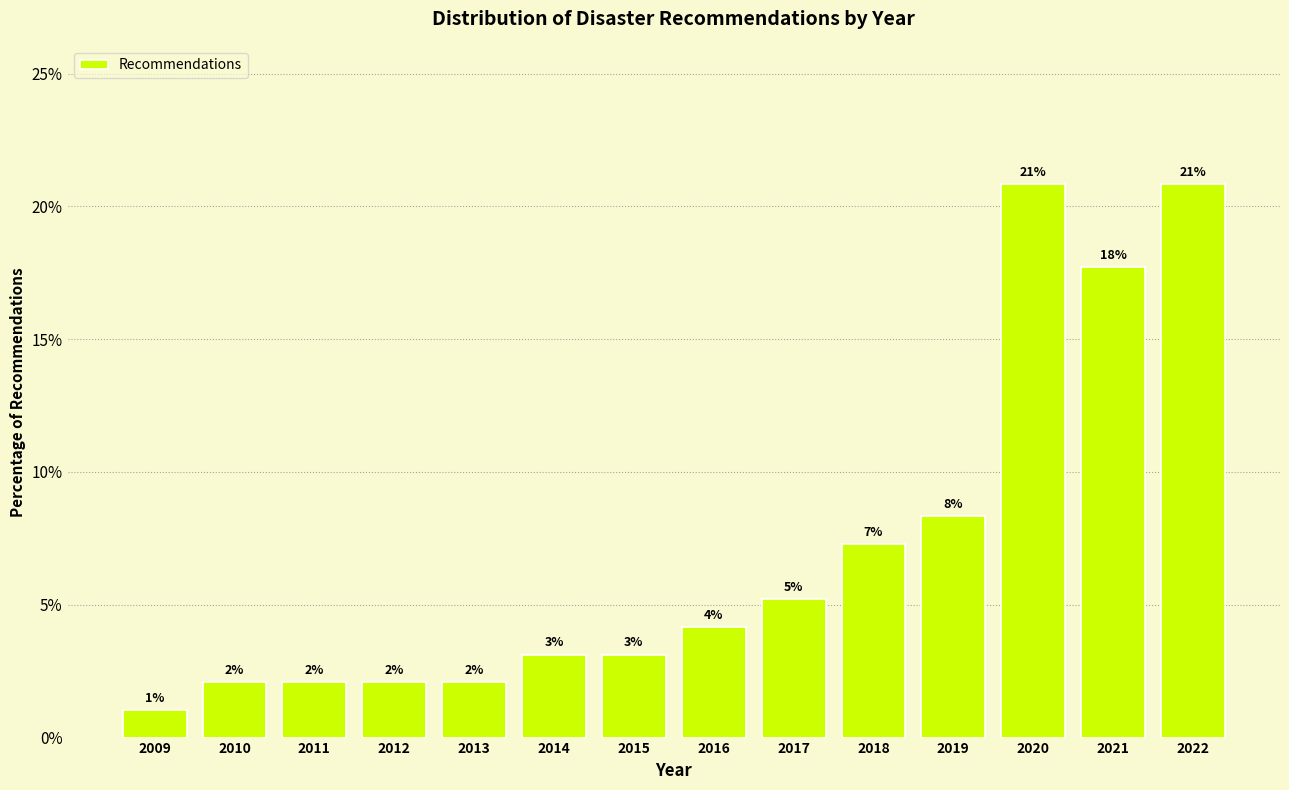

How many bars are there in total?

14